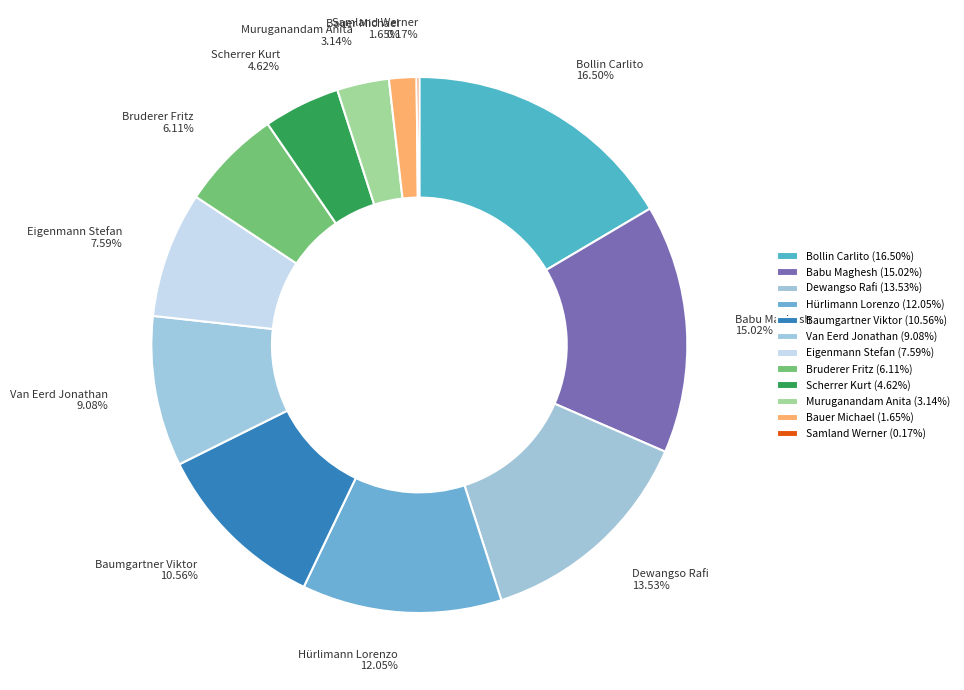

Which has a higher value, Scherrer Kurt or Bollin Carlito?

Bollin Carlito